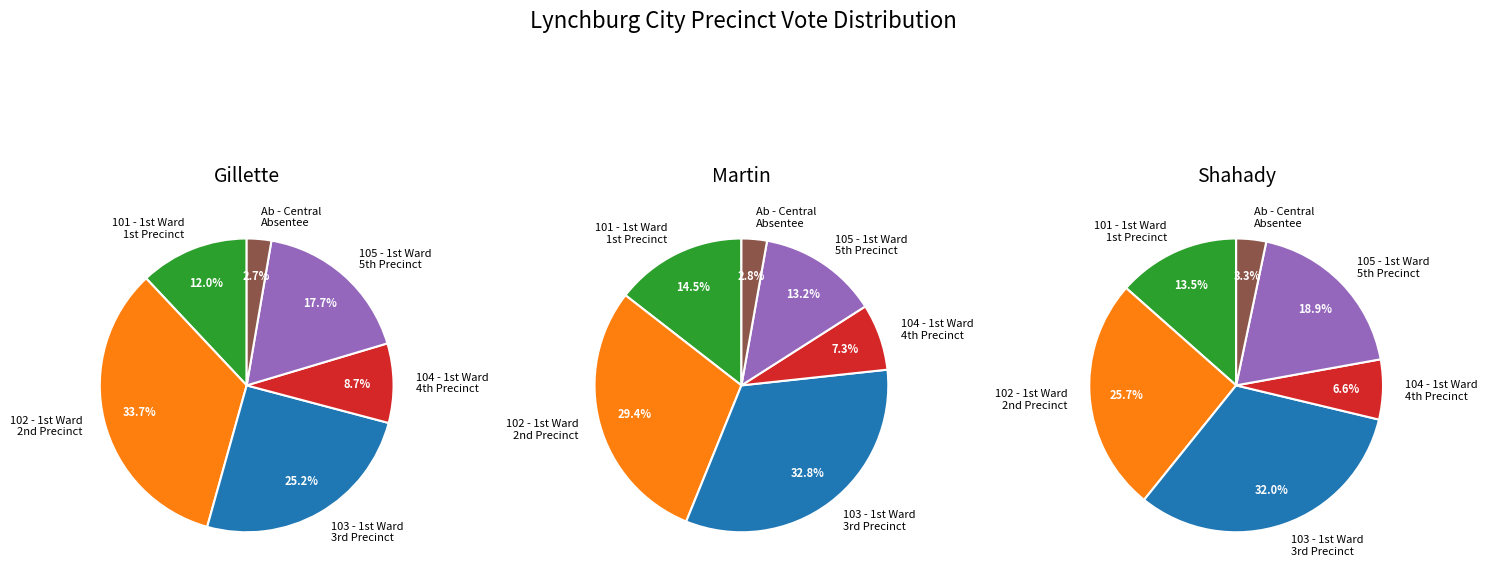

To the nearest percent, what percentage of the pie is Ab - Central
Absentee Precinct?

3%